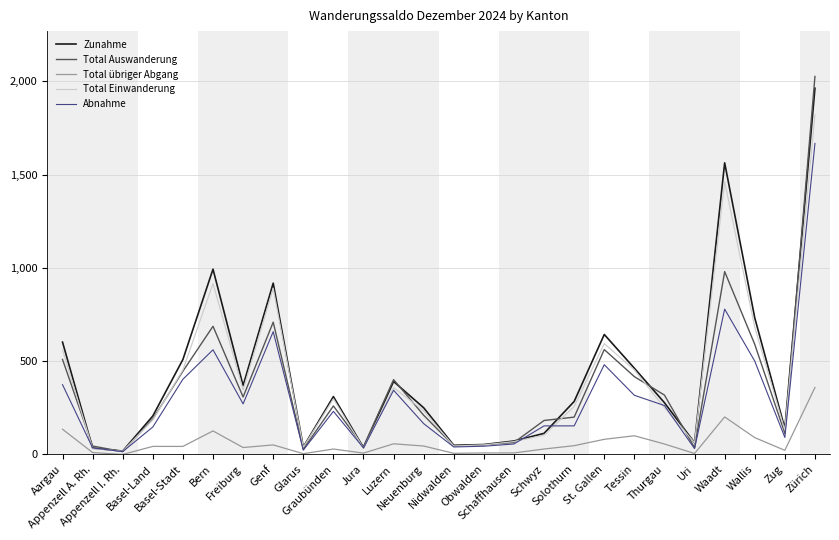

List the series in order of their peak value, lowest first.

Total übriger Abgang, Abnahme, Total Einwanderung, Zunahme, Total Auswanderung